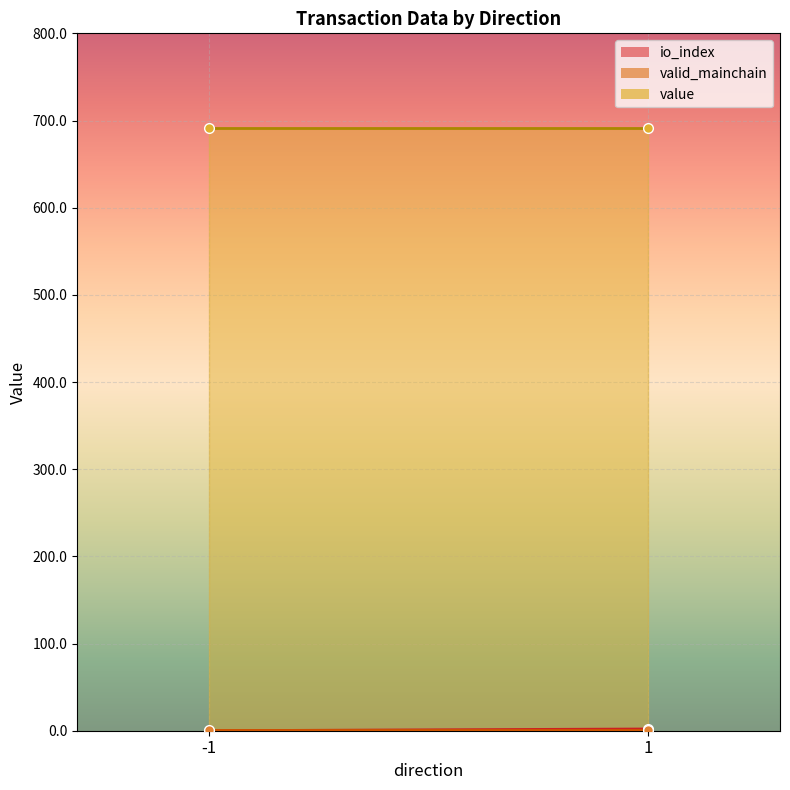

What is the greatest value displayed?

691.6